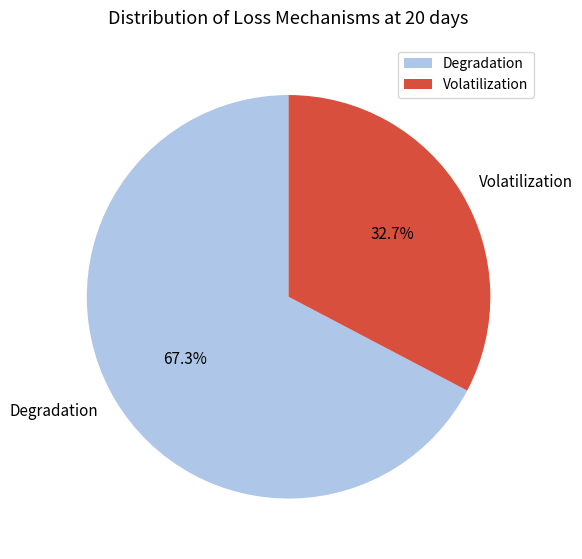

Is there a majority slice in this chart?

Yes